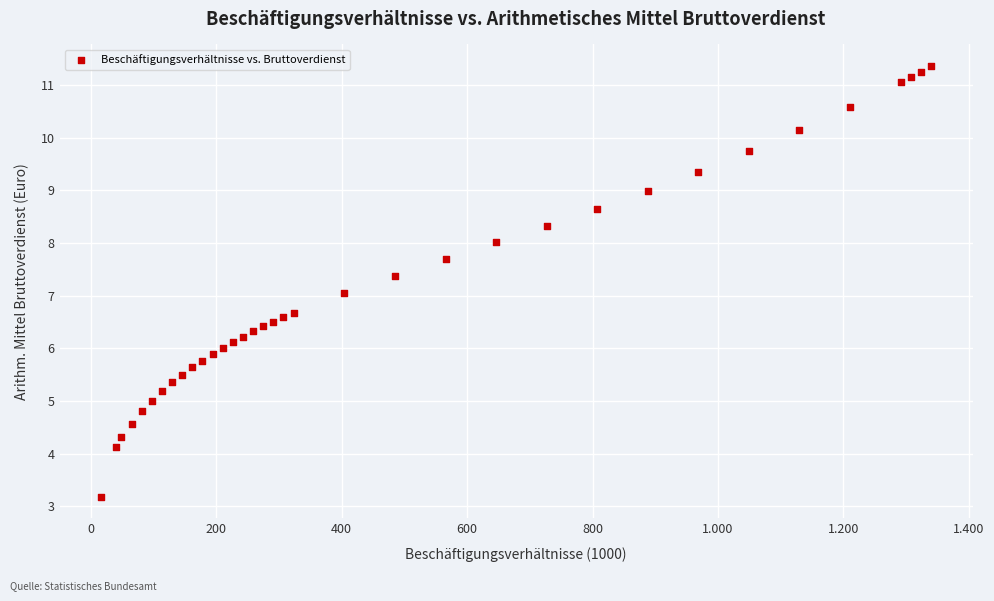

What is the range of X values (max minus min)?

1323.8